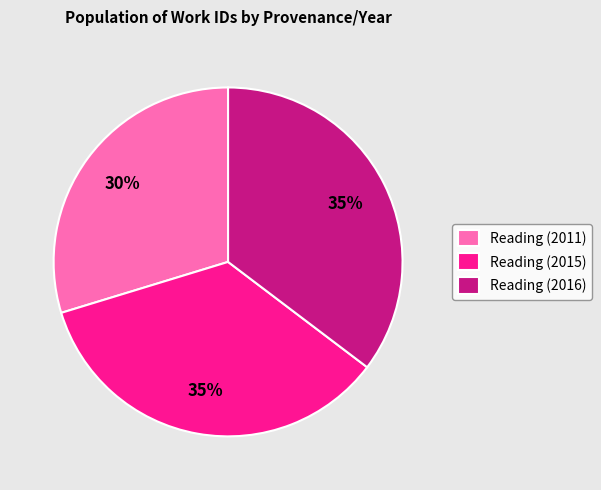

Is the sum of Reading (2016) and Reading (2015) greater than half?

Yes